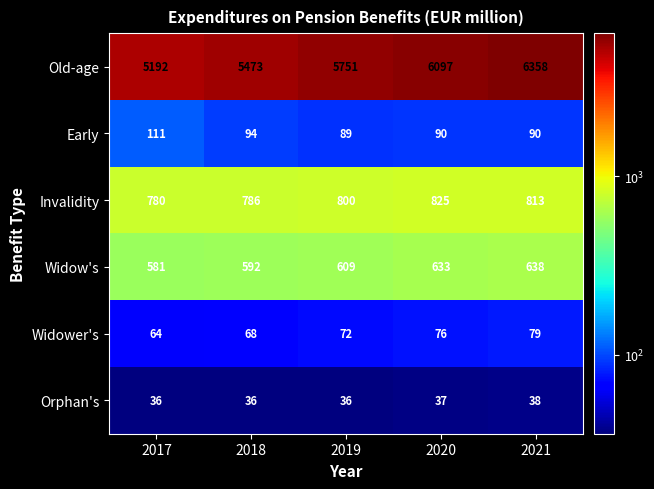

Which series has the largest range (max minus min)?

Old-age